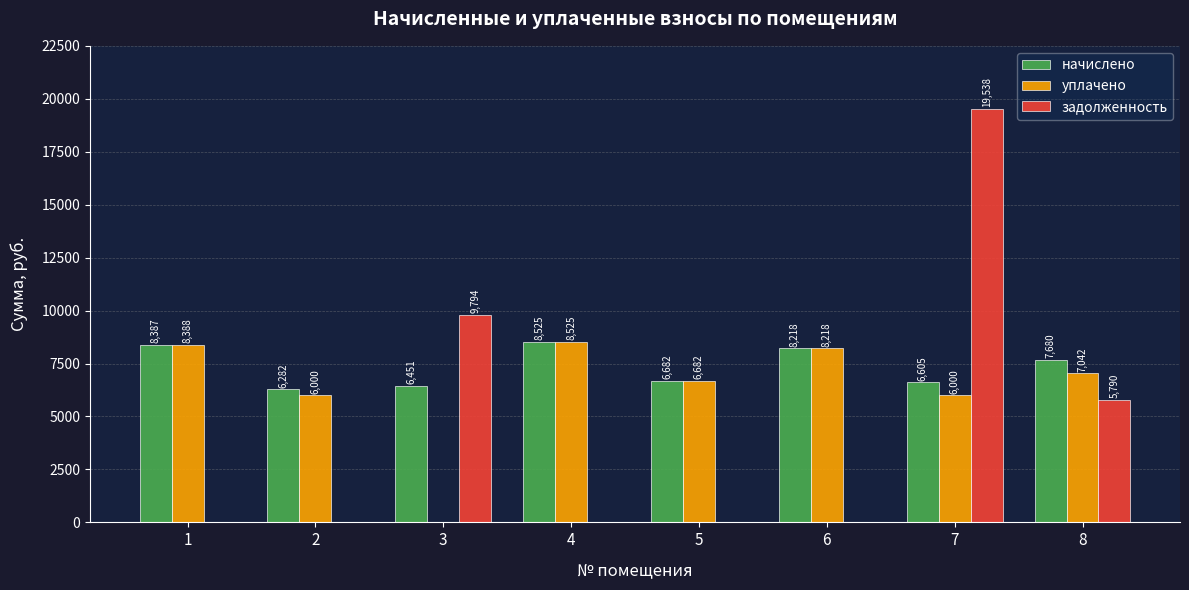

True or false: уплачено has a value of 8243.2 at 7.

False